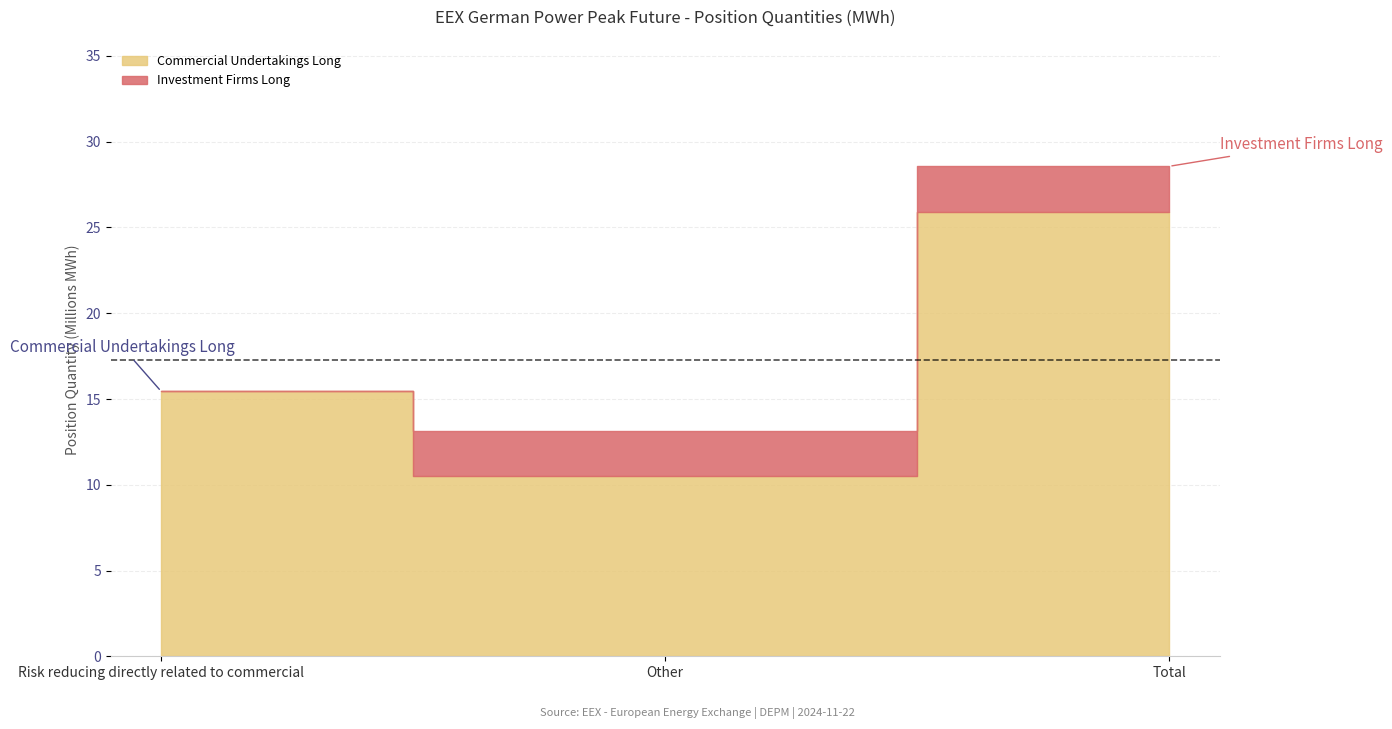

True or false: Investment Firms Long has a value of 2639676 at Total.

True